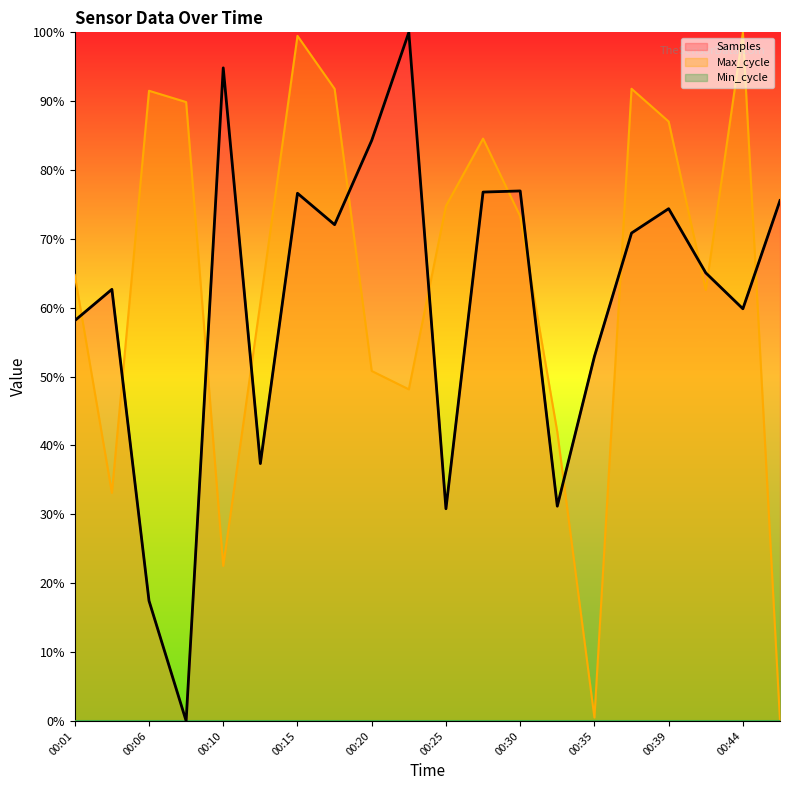

At which category is the sum across all series the highest?

00:15